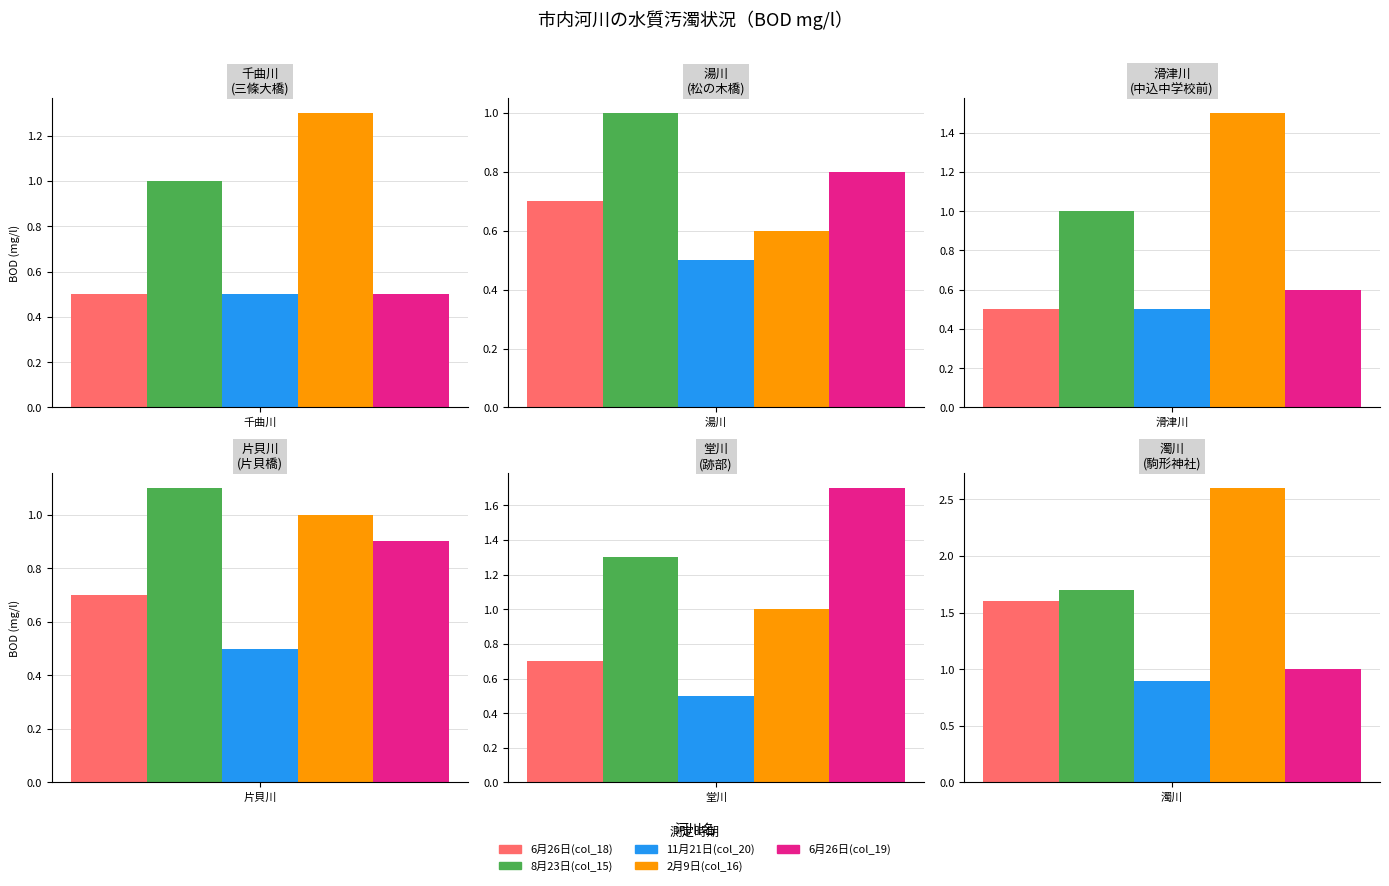

What is the difference between the maximum and minimum values in the 6月26日(col_19) series?

1.2